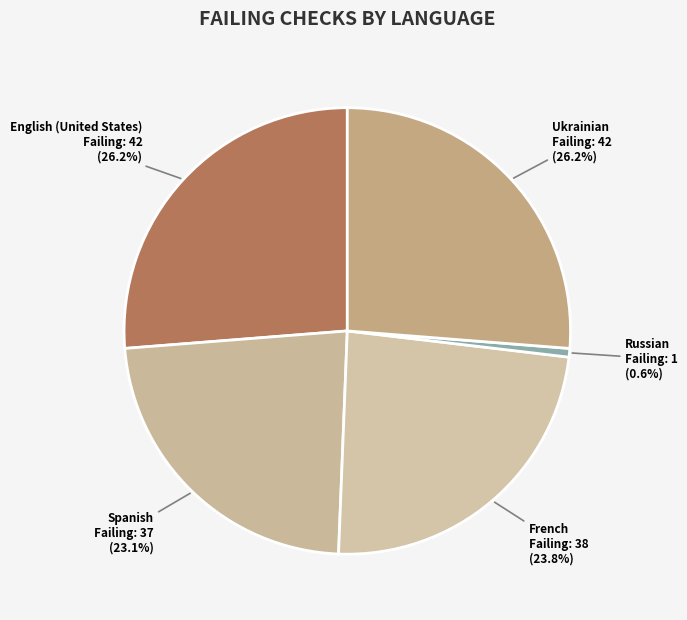

What is the smallest slice in the pie chart?

Russian